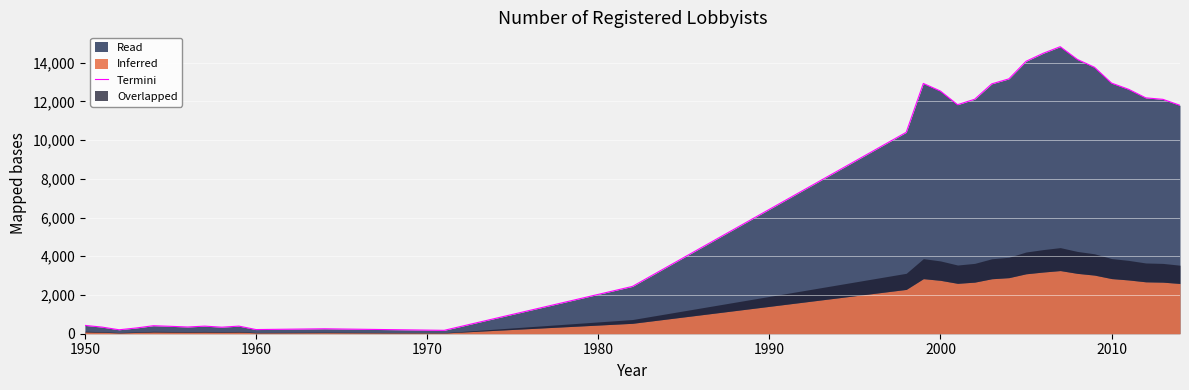

What is the maximum value for Termini?

14829